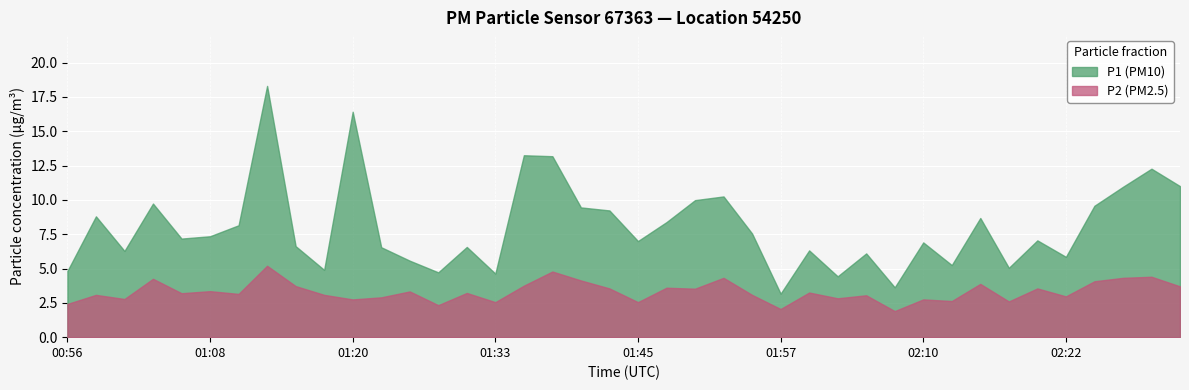

At which category does P2 reach its first local valley?

01:01